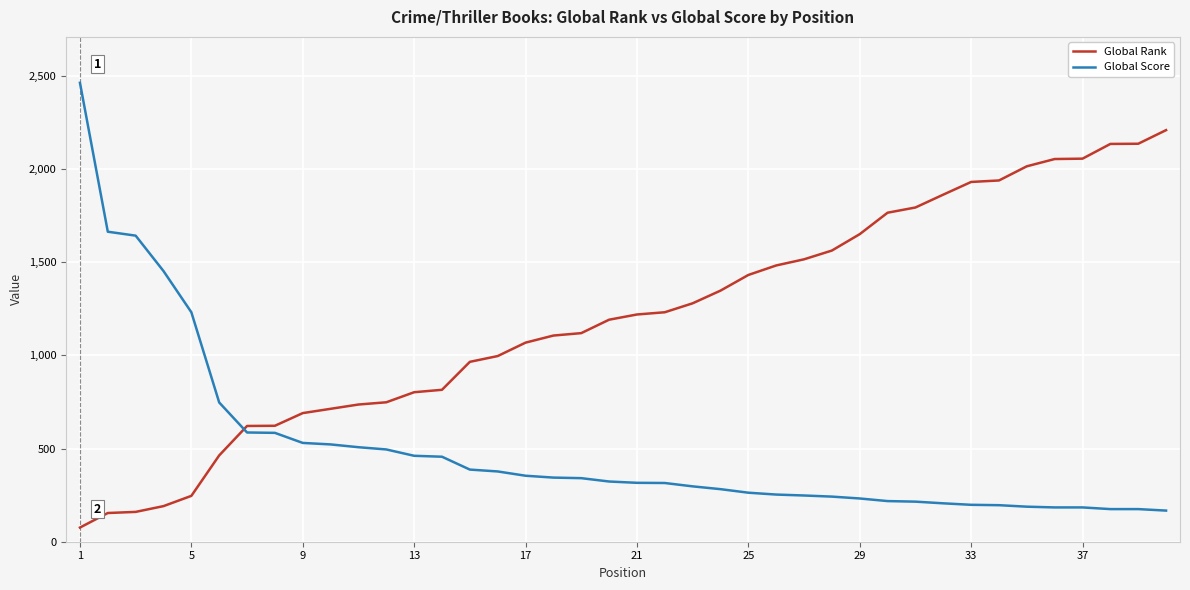

What are all the series names shown in the legend?

Global Rank, Global Score